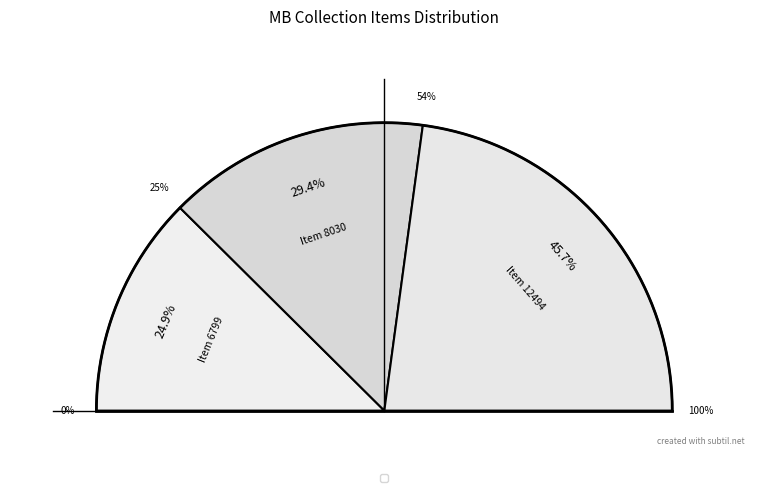

What is the change in value from Item 6799: Letter to Margaret Fitzhugh Brown to Item 8030: Letter to Louise Reese Inman?

+1231